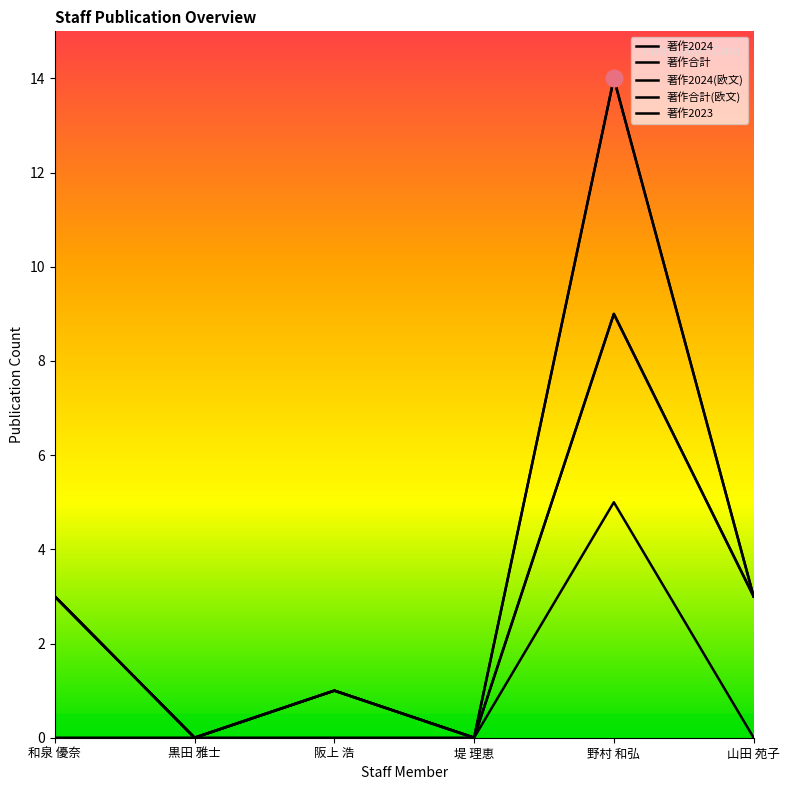

What is the difference between the maximum and minimum values in the 著作2024(欧文) series?

9